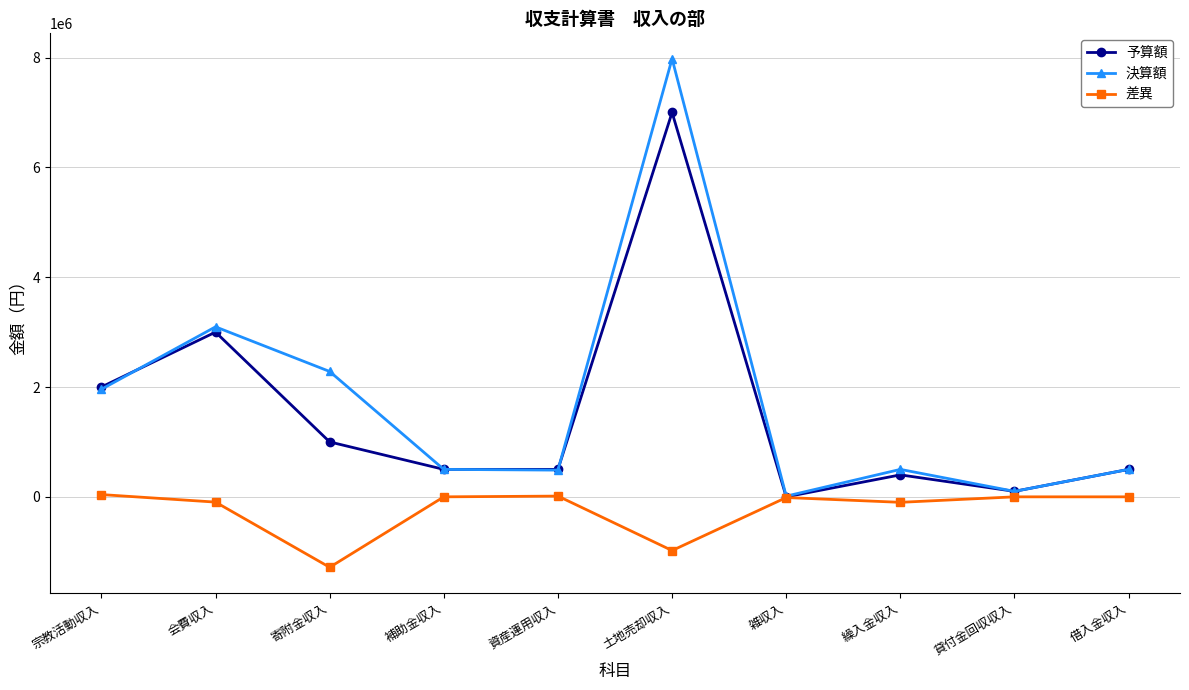

At how many categories does at least one series exceed 7713305?

1